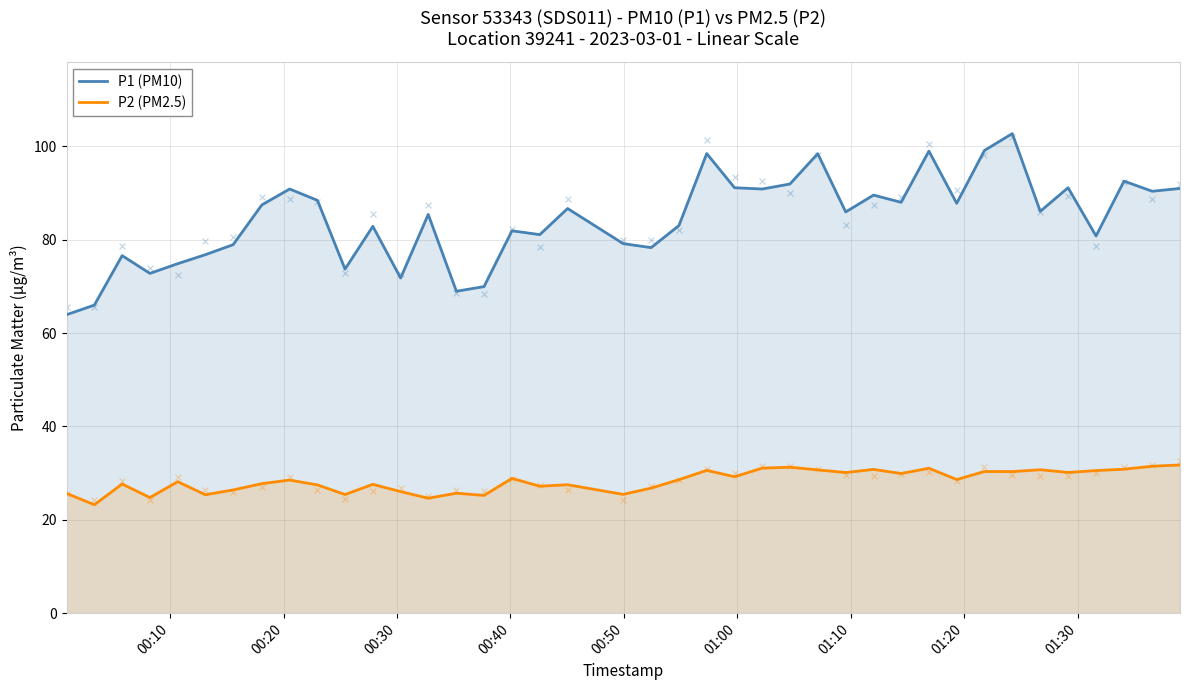

Which series has the largest total across all categories?

P1 (PM10)